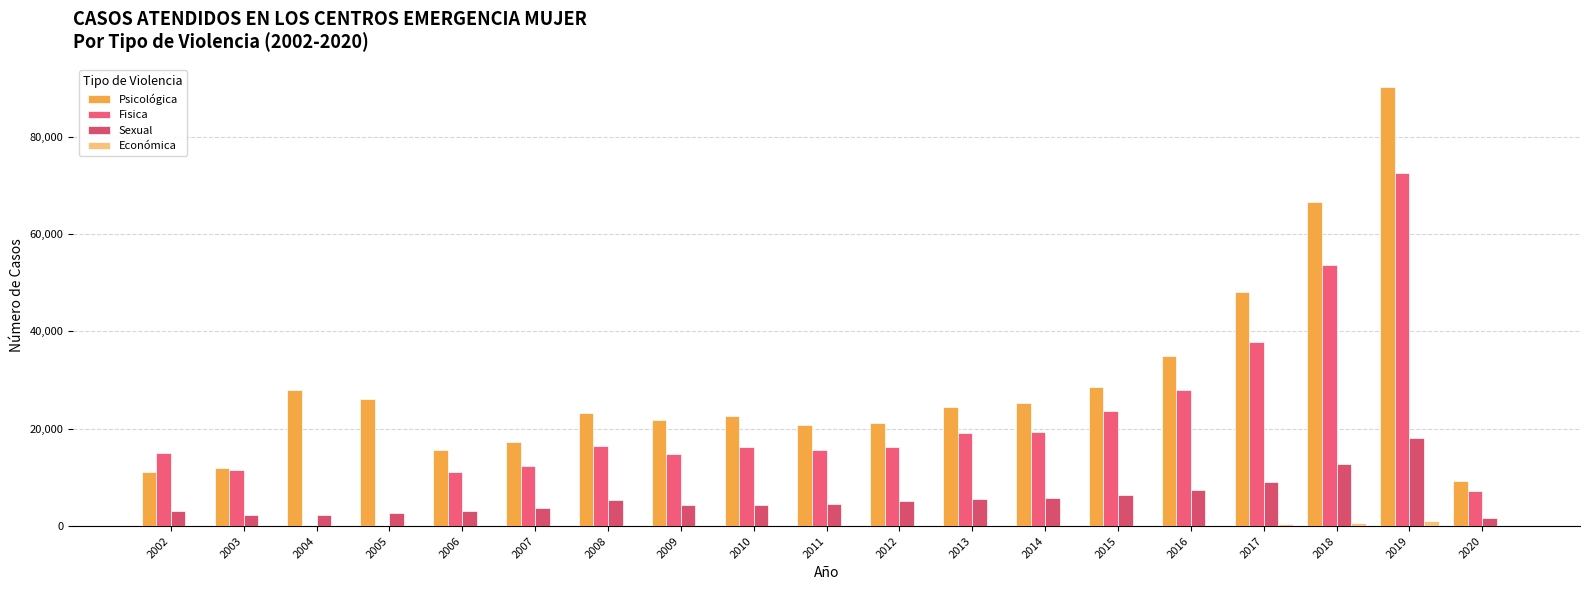

How many series are shown in this chart?

4